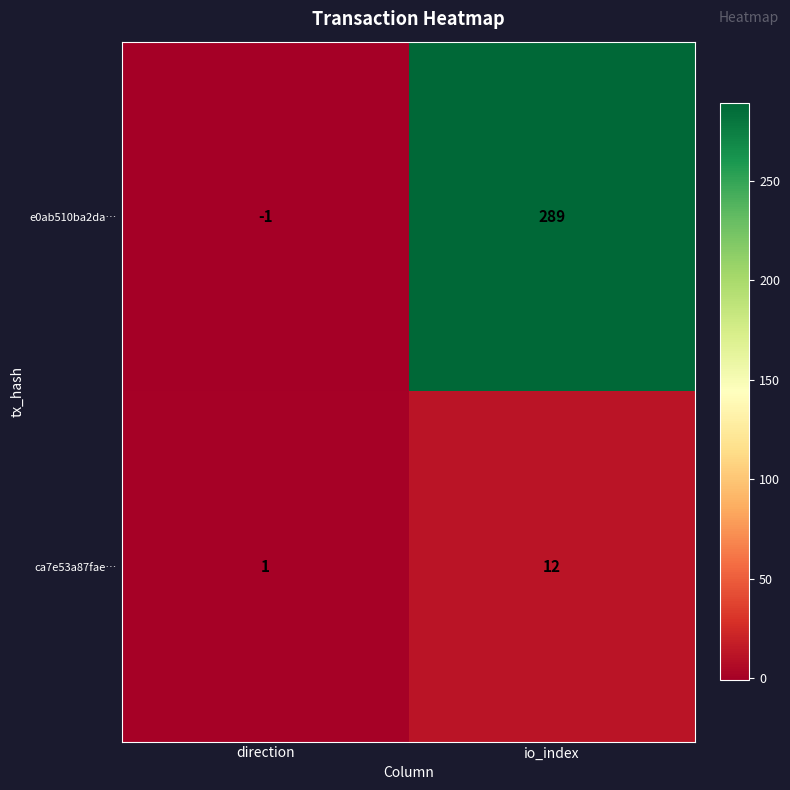

True or false: e0ab510ba2da… has a value of -1 at direction.

True